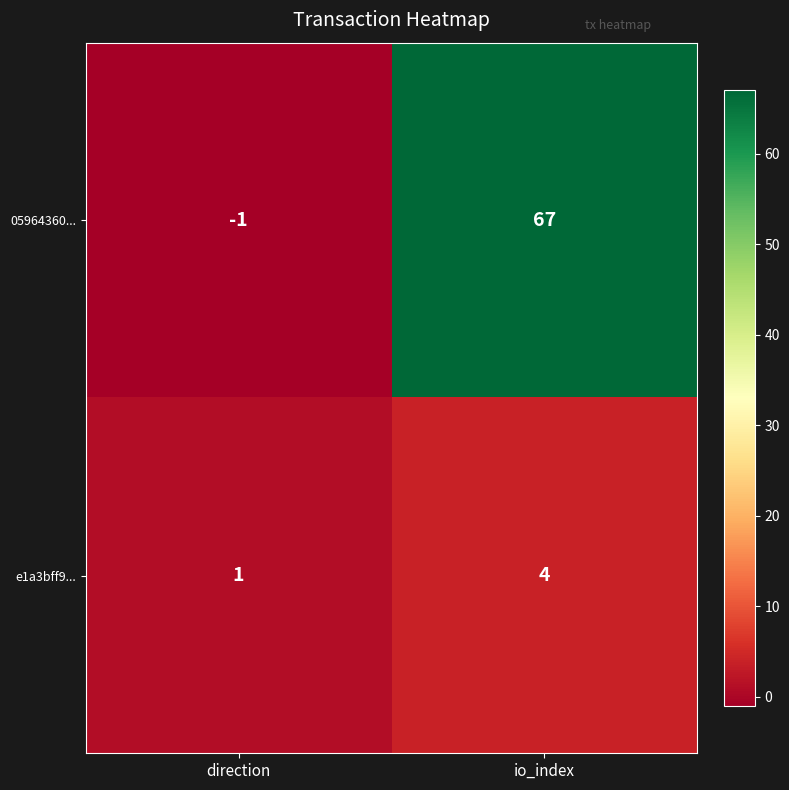

Is it true that 05964360... equals 67 at io_index?

True